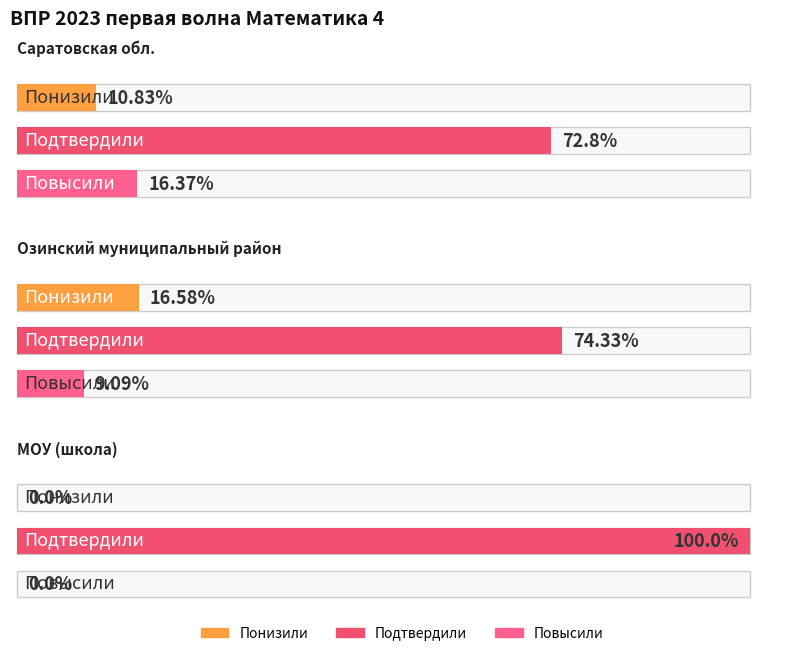

Which series changed the most between Подтвердили and Повысили?

Муниципальное общеобразовательное учреждение